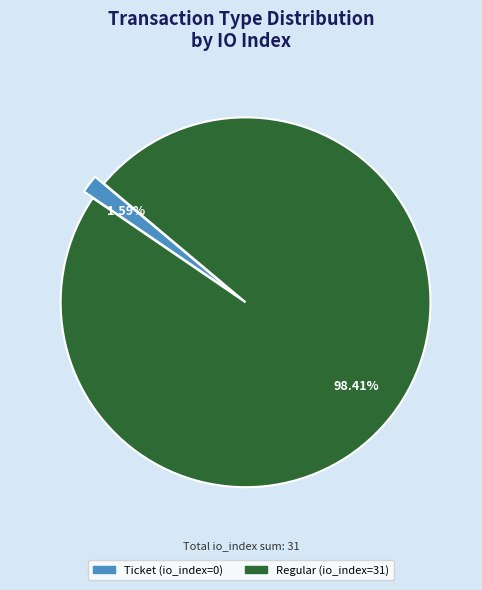

To the nearest percent, what is the average slice percentage?

50%